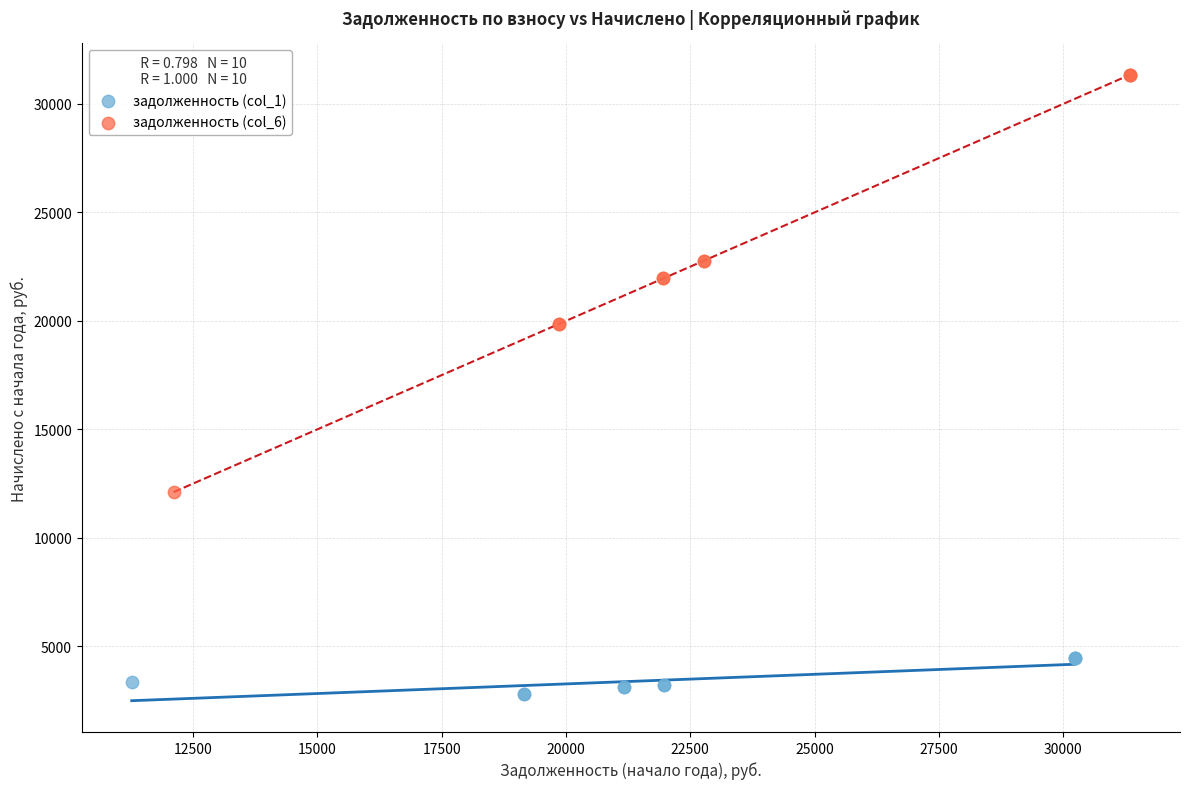

Which series contains the lowest Y value?

задолженность (col_1)